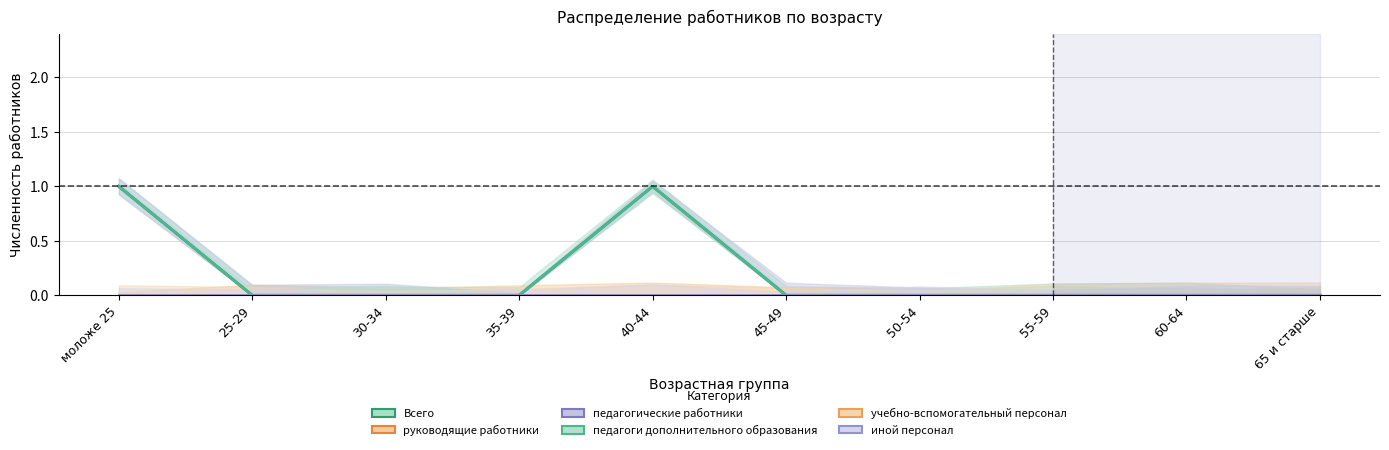

Reading left to right, extract all data points from this chart.

Всего: моложе 25=1	25-29=0	30-34=0	35-39=0	40-44=1	45-49=0	50-54=0	55-59=0	60-64=0	65 и старше=0
руководящие работники: моложе 25=0	25-29=0	30-34=0	35-39=0	40-44=0	45-49=0	50-54=0	55-59=0	60-64=0	65 и старше=0
педагогические работники: моложе 25=1	25-29=0	30-34=0	35-39=0	40-44=1	45-49=0	50-54=0	55-59=0	60-64=0	65 и старше=0
педагоги дополнительного образования: моложе 25=1	25-29=0	30-34=0	35-39=0	40-44=1	45-49=0	50-54=0	55-59=0	60-64=0	65 и старше=0
учебно-вспомогательный персонал: моложе 25=0	25-29=0	30-34=0	35-39=0	40-44=0	45-49=0	50-54=0	55-59=0	60-64=0	65 и старше=0
иной персонал: моложе 25=0	25-29=0	30-34=0	35-39=0	40-44=0	45-49=0	50-54=0	55-59=0	60-64=0	65 и старше=0